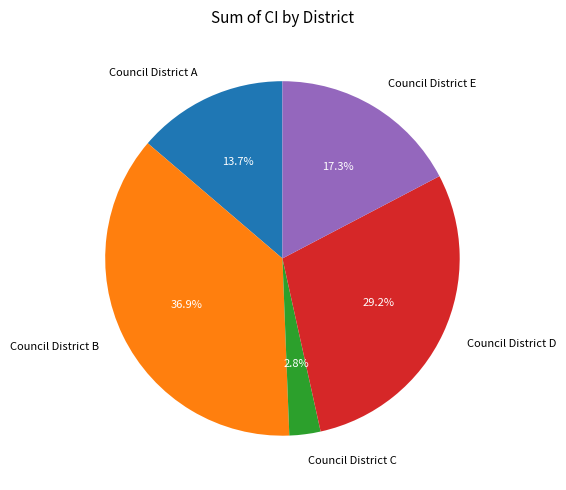

Rank the categories by value from lowest to highest.

Council District C, Council District A, Council District E, Council District D, Council District B